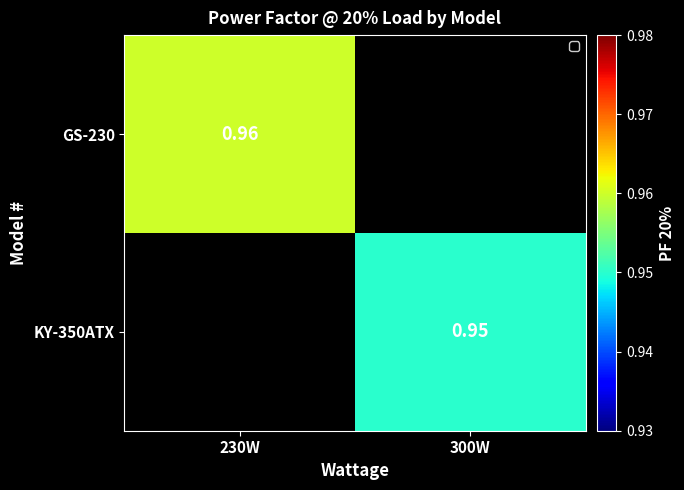

Is the value of GS-230 at 300W greater than the value of KY-350ATX at 300W?

No